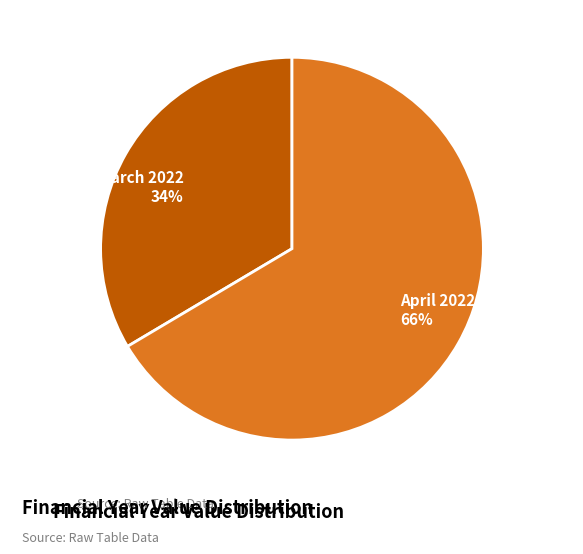

How many segments does this pie chart have?

2